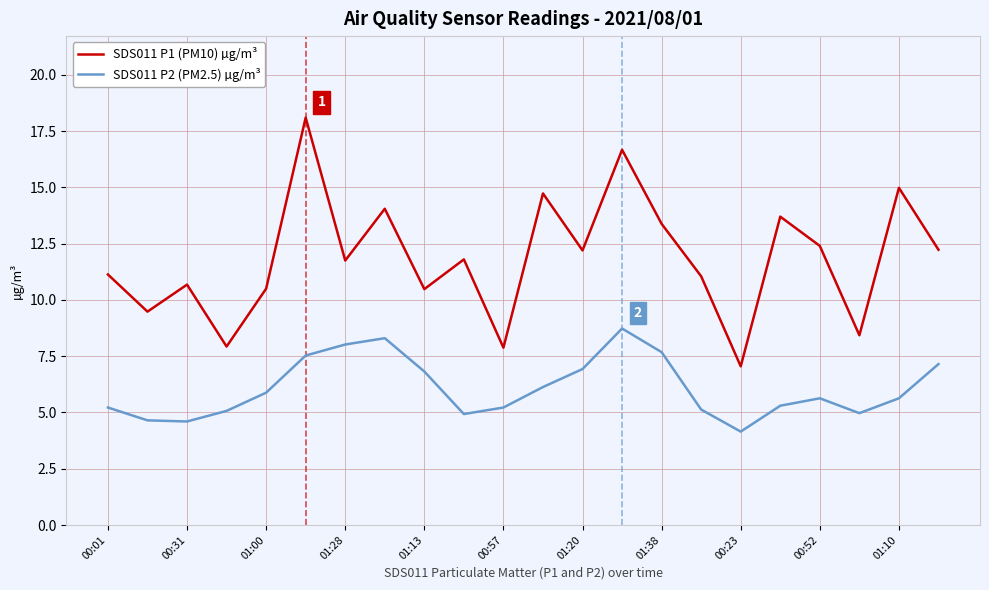

Which series has the largest range (max minus min)?

SDS011 P1 (PM10) µg/m³